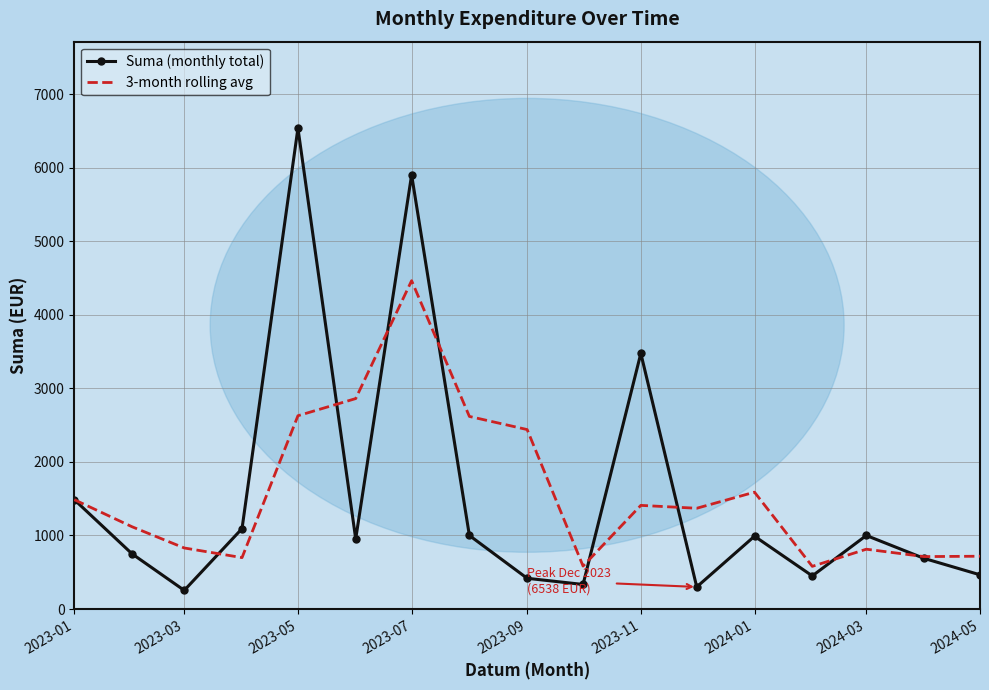

List the series in order of their peak value, highest first.

Suma (monthly total), 3-month rolling avg